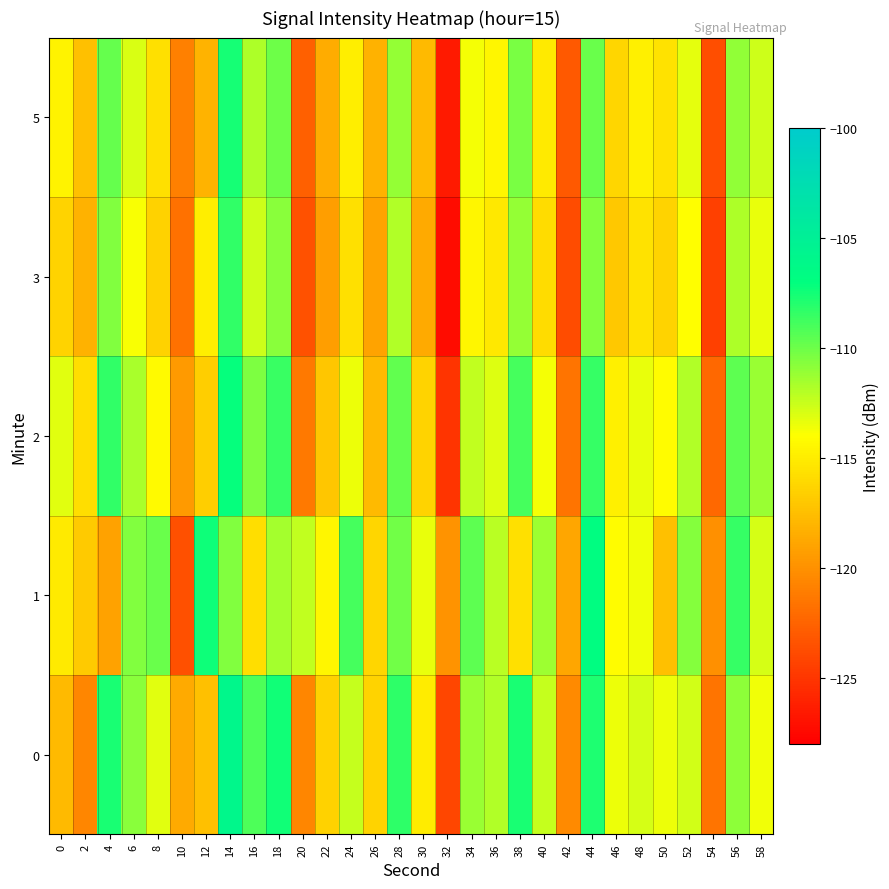

Which label corresponds to the smallest value in the chart?

32